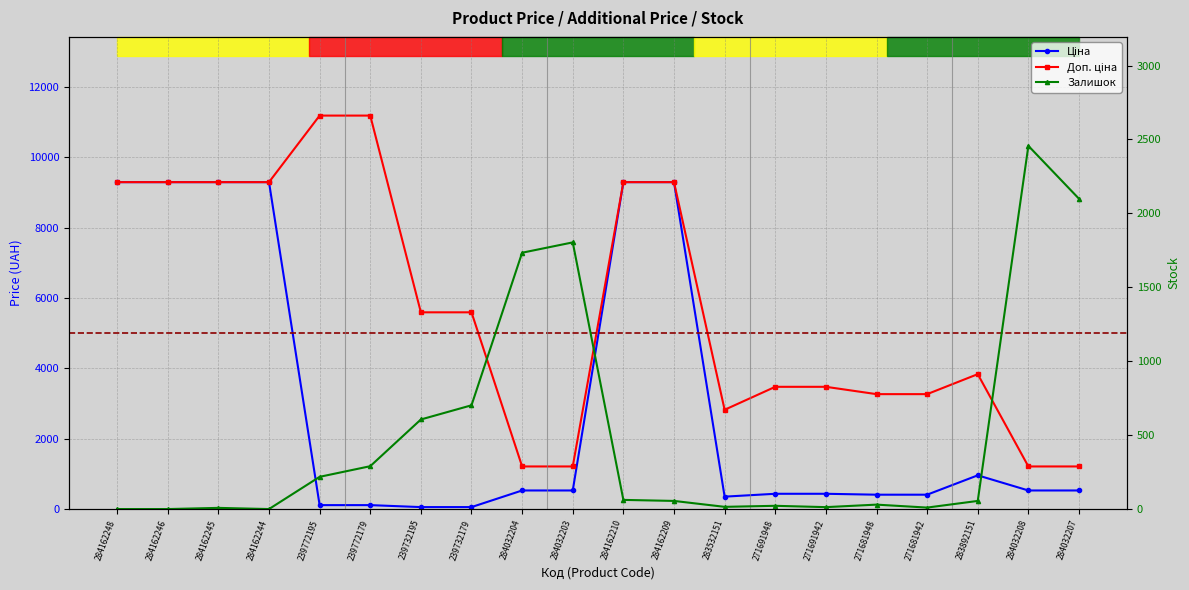

What is the highest value of the Доп. ціна series?

11182.0